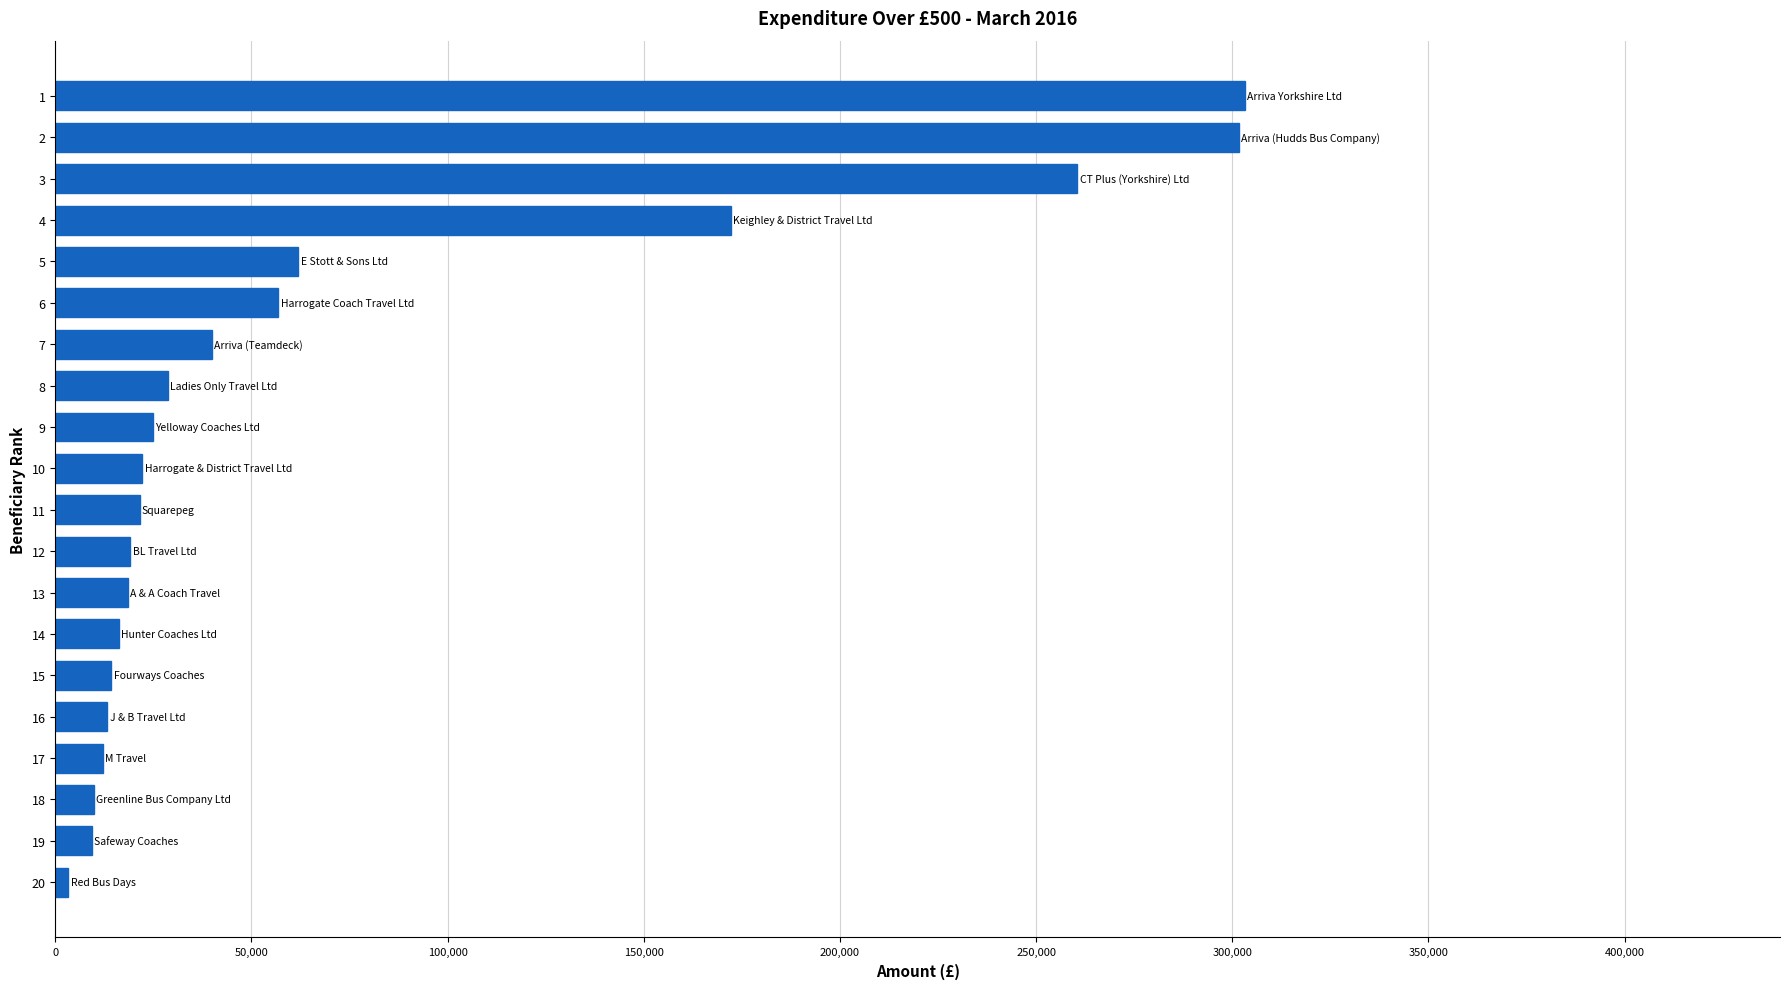

What is the difference between the maximum and minimum values?

299916